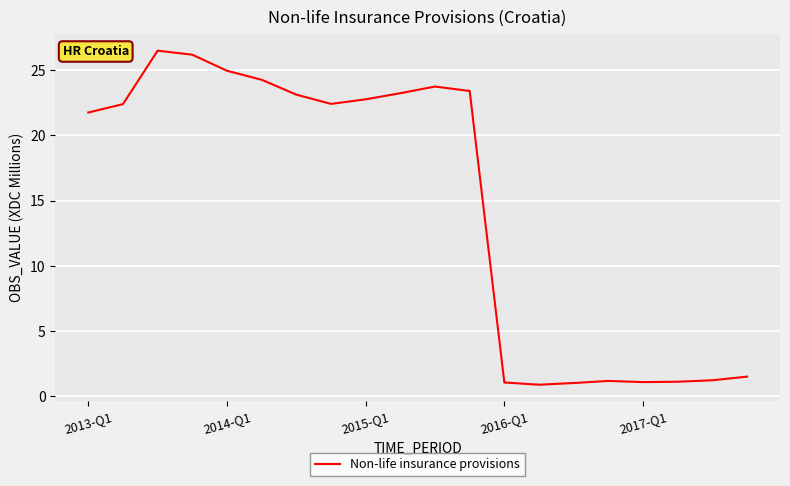

What is the smallest value displayed?

0.9